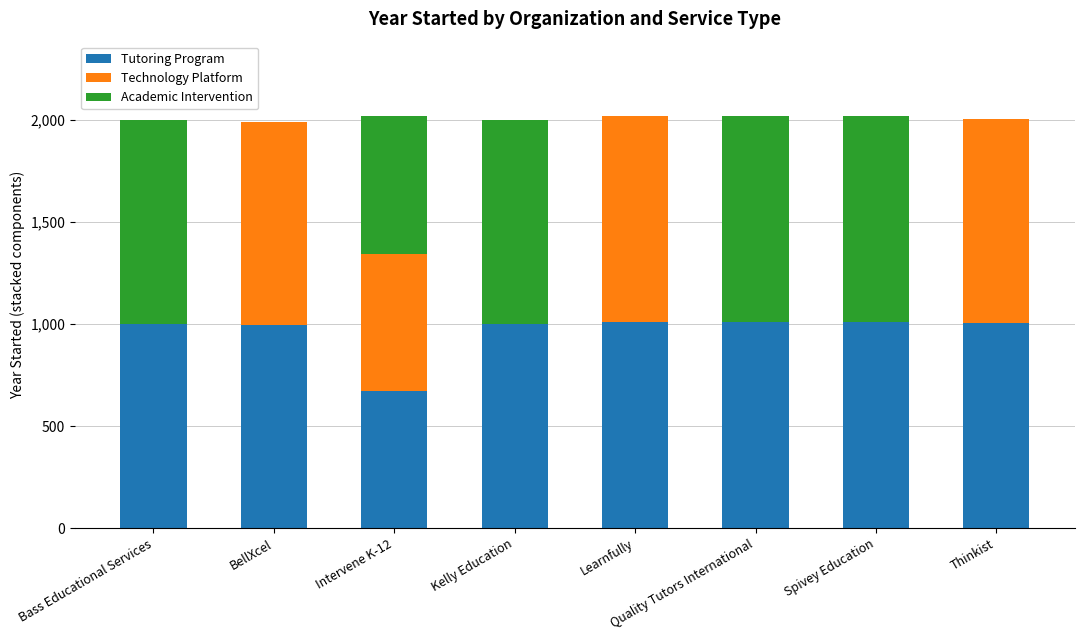

What is the highest value of the Tutoring Program series?

1010